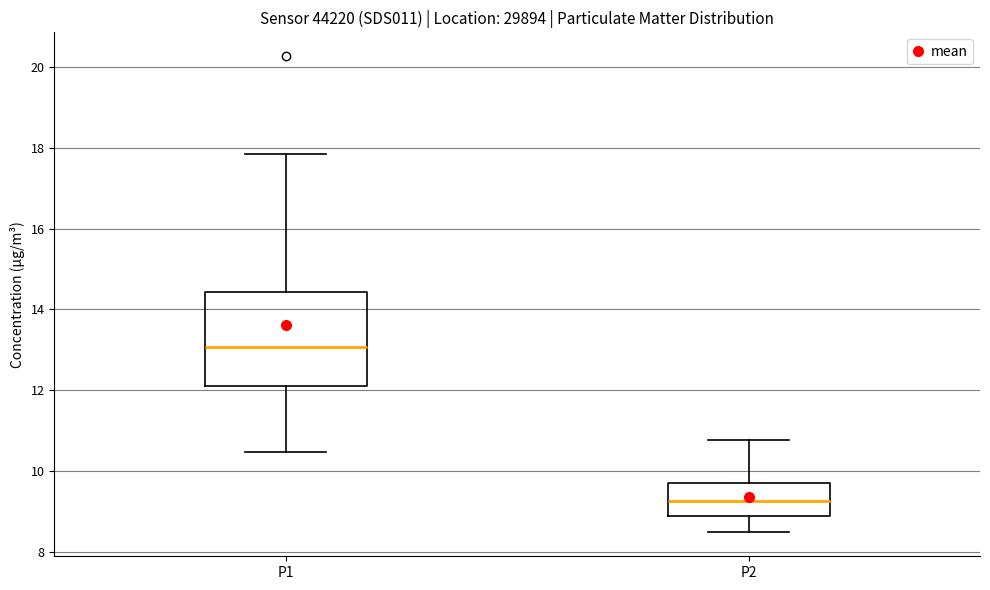

Comparing the boxes themselves (not the whiskers), which one is the tallest?

P1